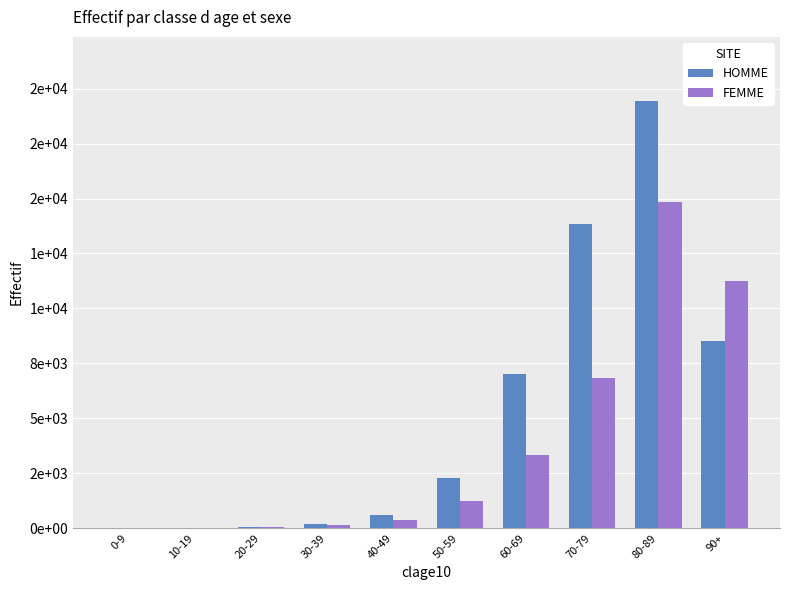

What is the label of the 5th bar from the left?

40-49